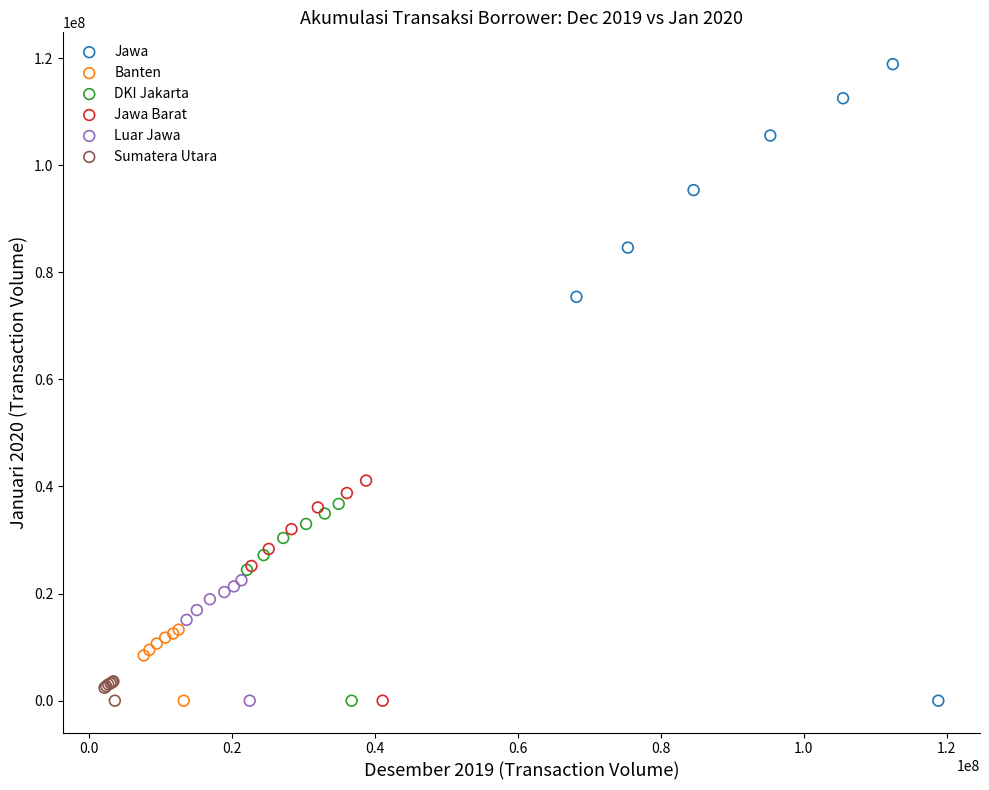

Which series reaches the maximum Y coordinate?

Jawa